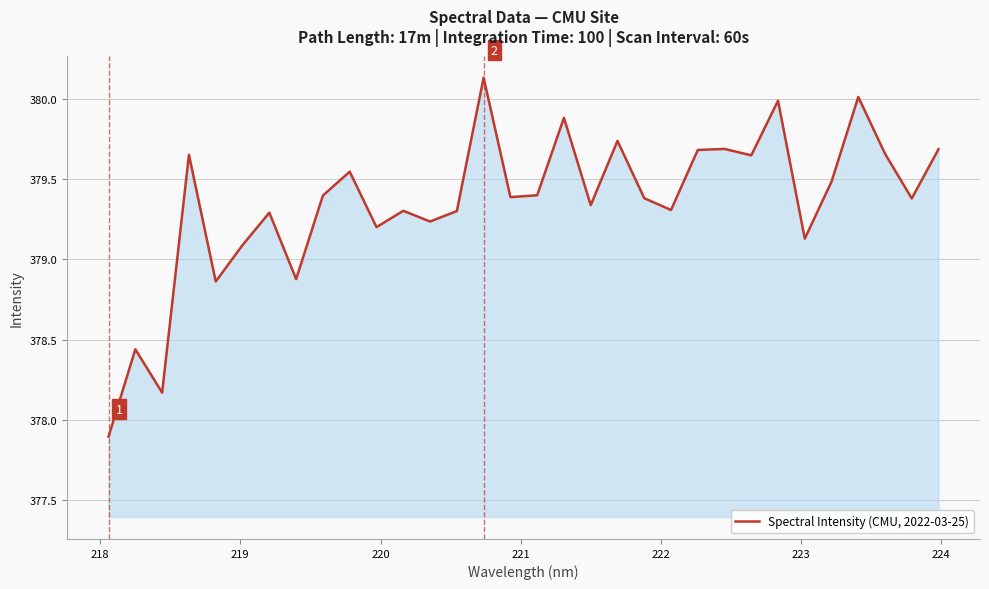

What is the maximum value shown in the chart?

380.1